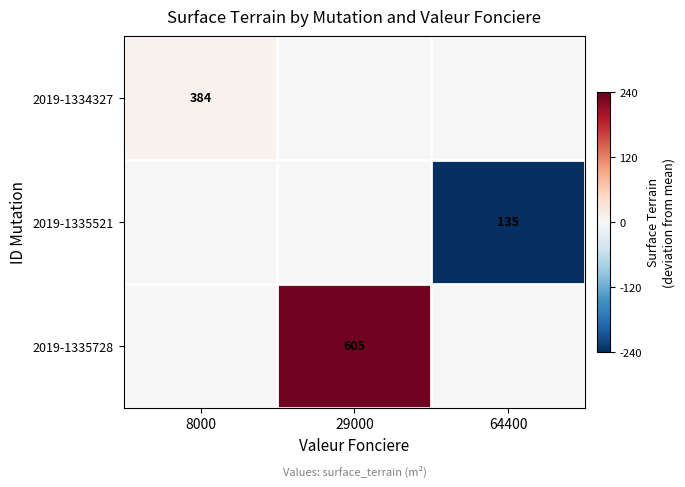

True or false: 2019-1334327 has a value of 384 at 8000.

True